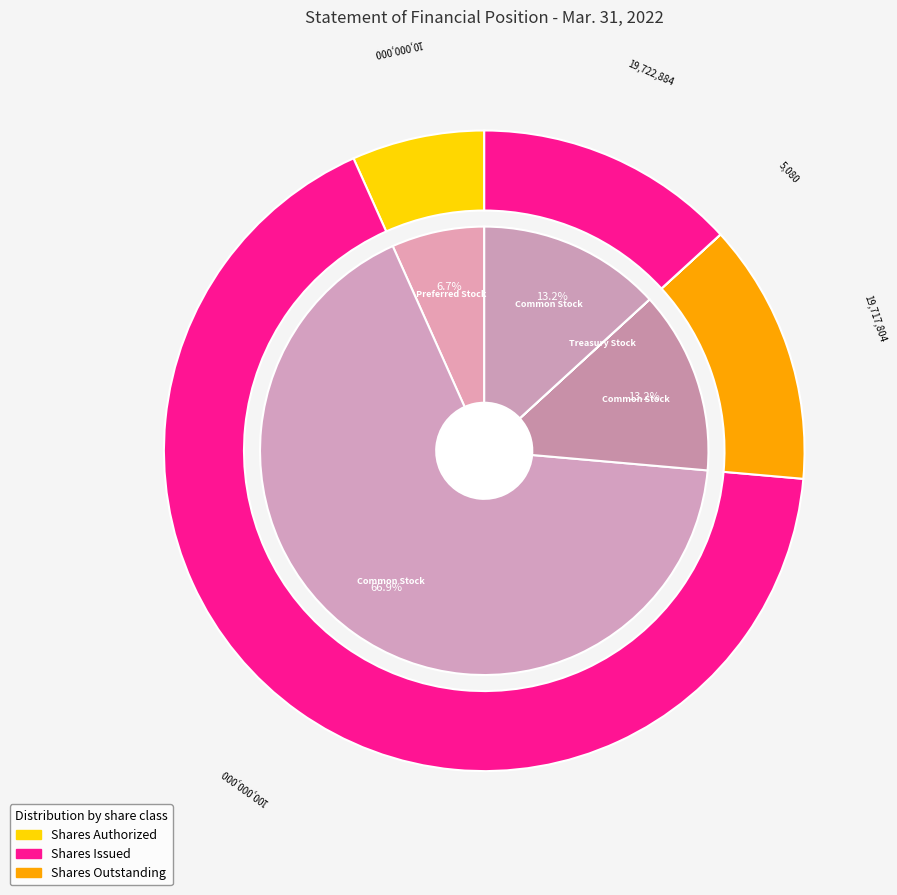

Combined, do Common Stock, Shares, Outstanding and Treasury Stock, Shares account for over 50%?

No